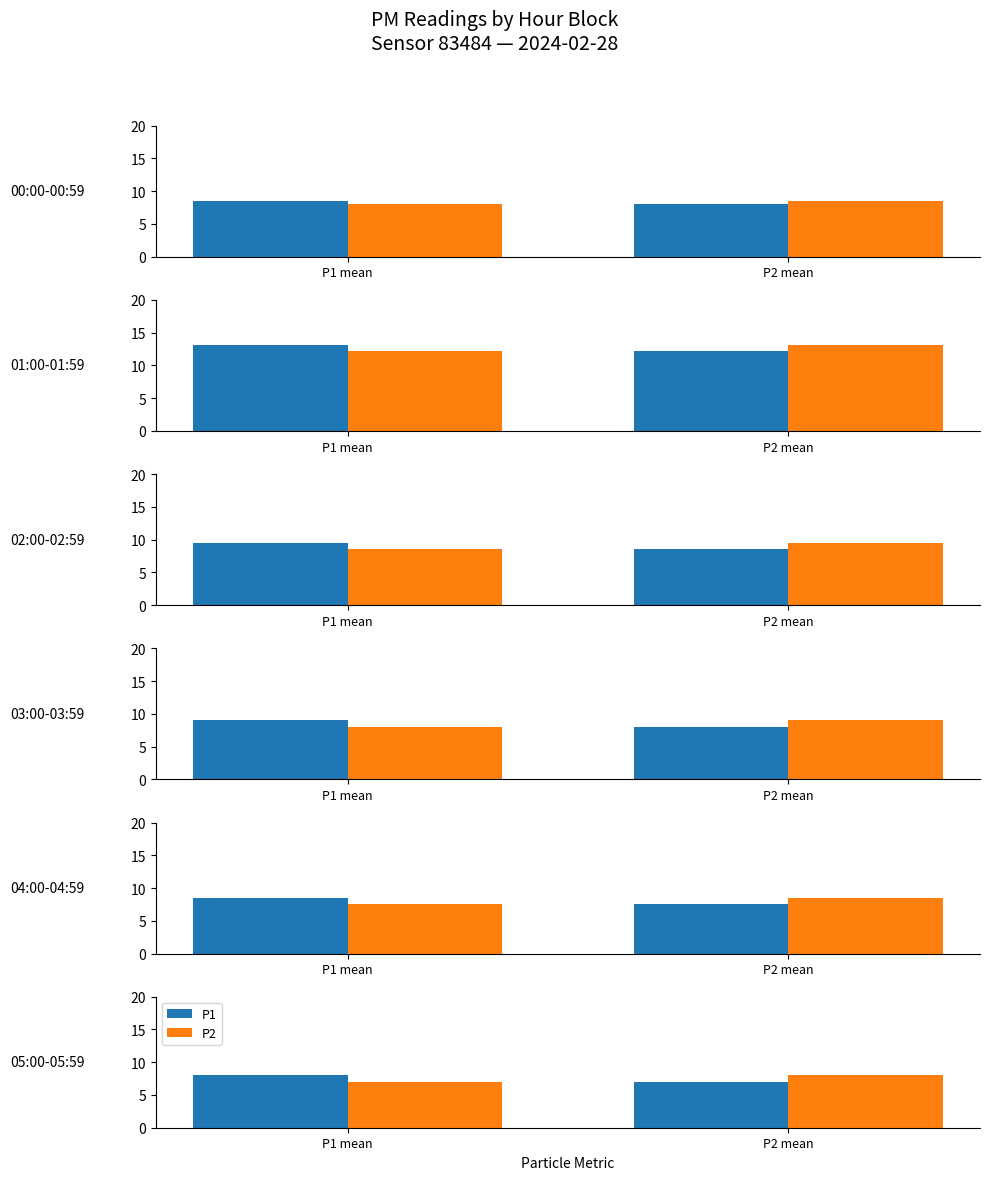

Between P1 mean and P2 mean, which series saw the biggest shift?

P1